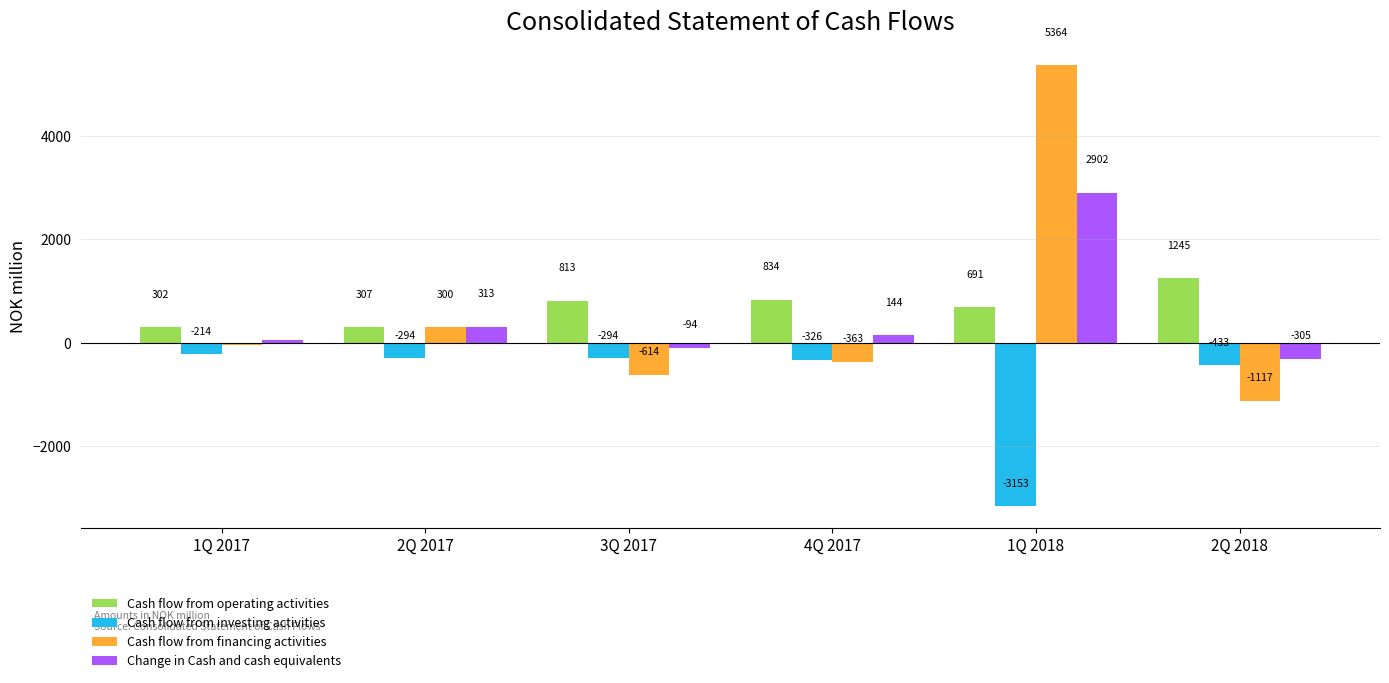

Reading left to right, transcribe all the data shown in this chart.

Cash flow from operating activities: 1Q 2017=302	2Q 2017=307	3Q 2017=813	4Q 2017=834	1Q 2018=691	2Q 2018=1245
Cash flow from investing activities: 1Q 2017=-214	2Q 2017=-294	3Q 2017=-294	4Q 2017=-326	1Q 2018=-3153	2Q 2018=-433
Cash flow from financing activities: 1Q 2017=-37	2Q 2017=300	3Q 2017=-614	4Q 2017=-363	1Q 2018=5364	2Q 2018=-1117
Change in Cash and cash equivalents: 1Q 2017=50	2Q 2017=313	3Q 2017=-94	4Q 2017=144	1Q 2018=2902	2Q 2018=-305